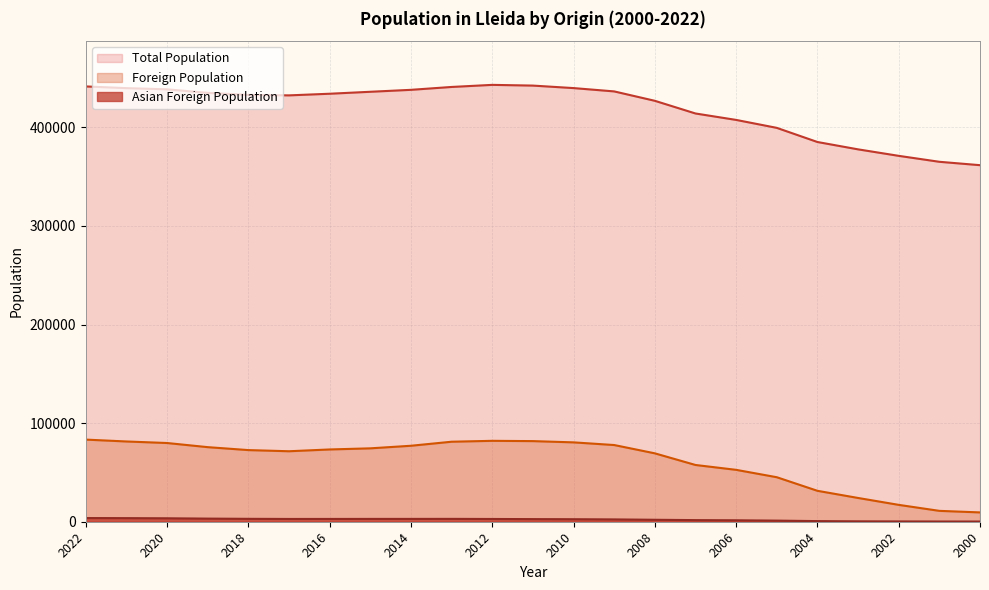

At 2015, list the series in order from largest to smallest.

Total Population, Foreign Population, Asian Foreign Population